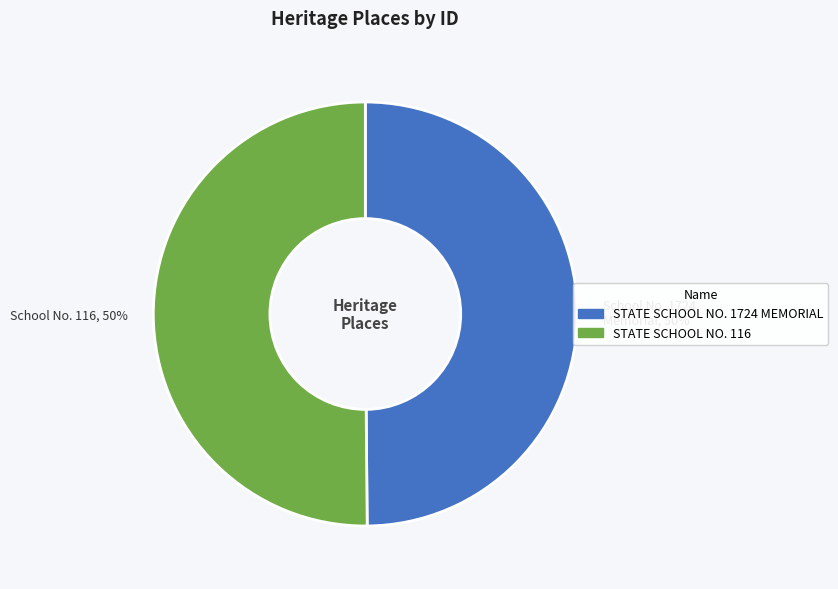

To the nearest percent, what is the average slice percentage?

50%